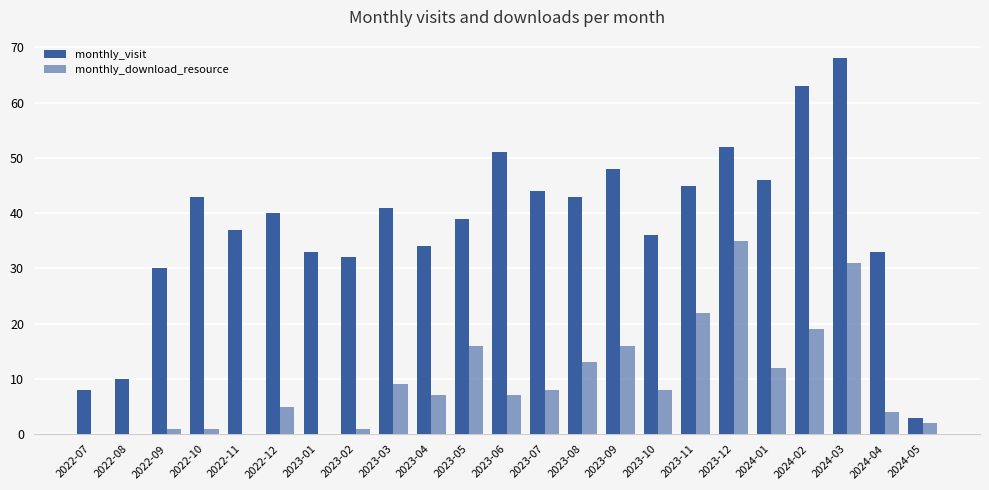

Rank the series by their average value, from lowest to highest.

monthly_download_resource, monthly_visit